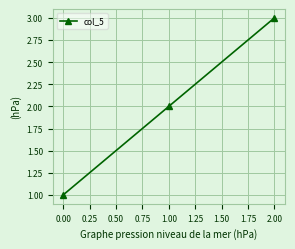

Does the chart display data point markers on the line(s)?

Yes